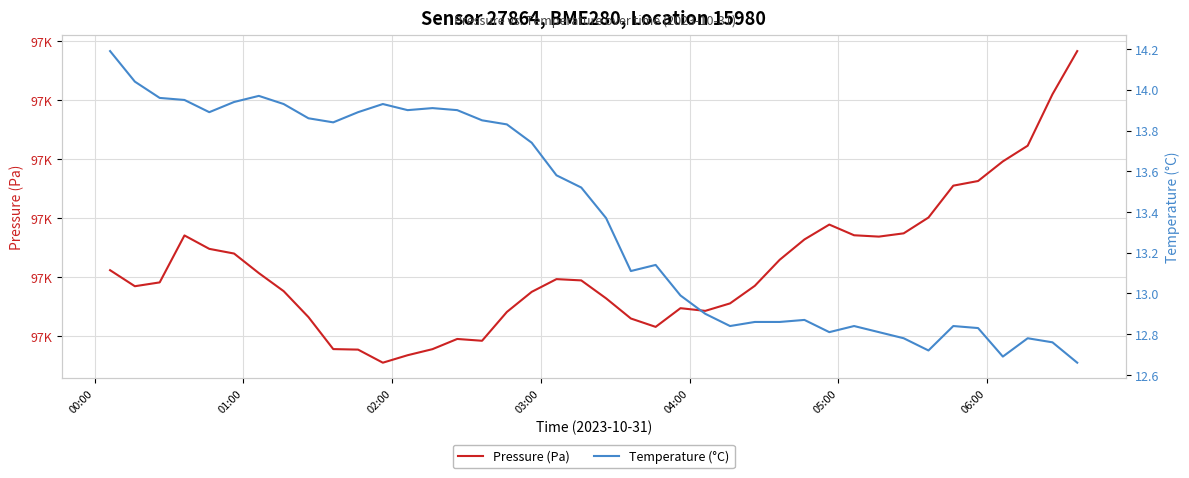

True or false: Pressure (Pa) and Temperature (°C) cross at least once.

False